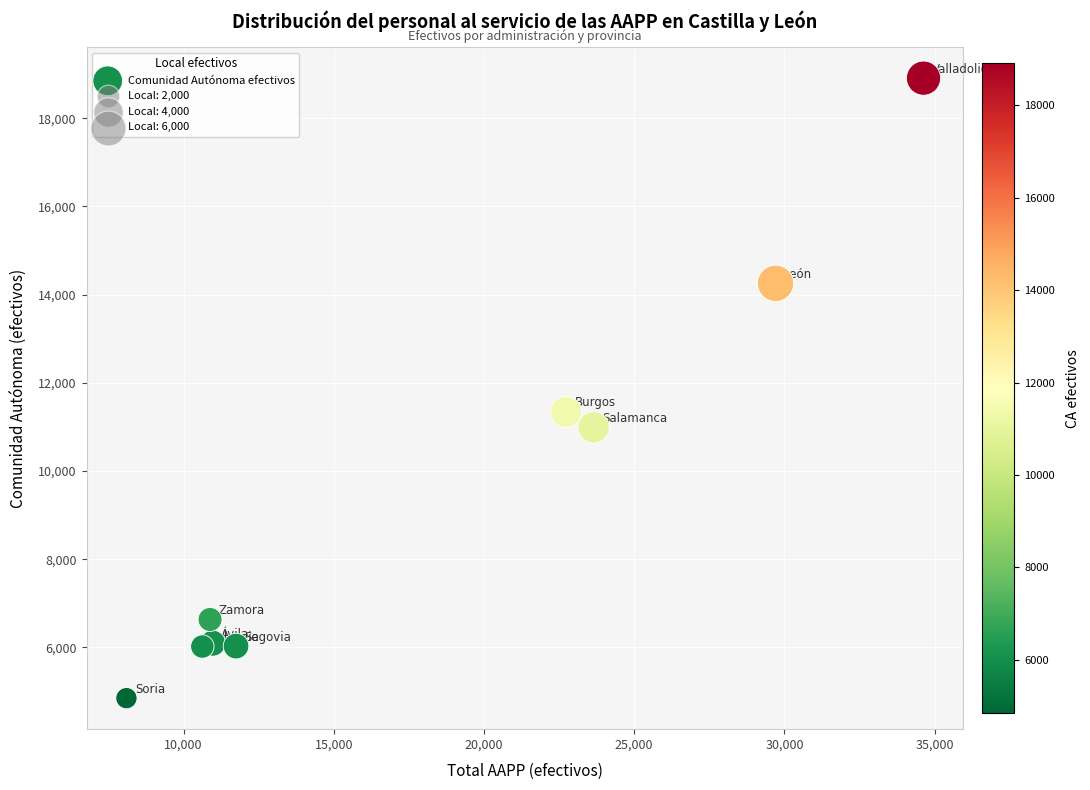

What is the average Y value?

9457